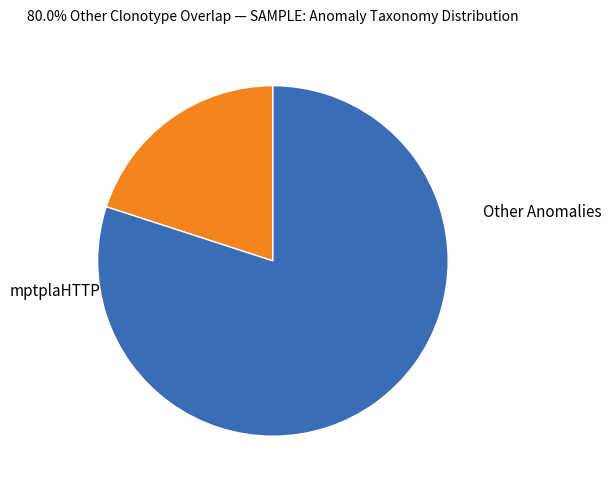

Count the number of slices in the pie.

2